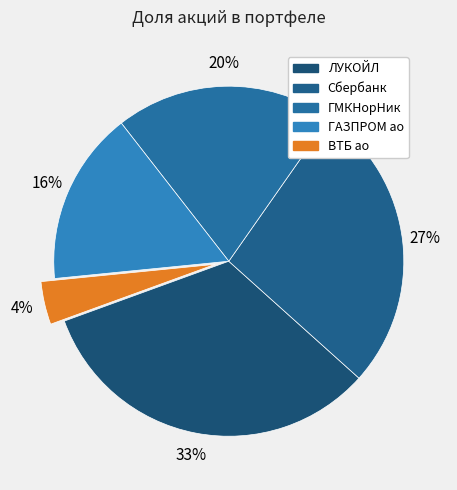

Does ГМКНорНик account for over 50% of the chart?

No